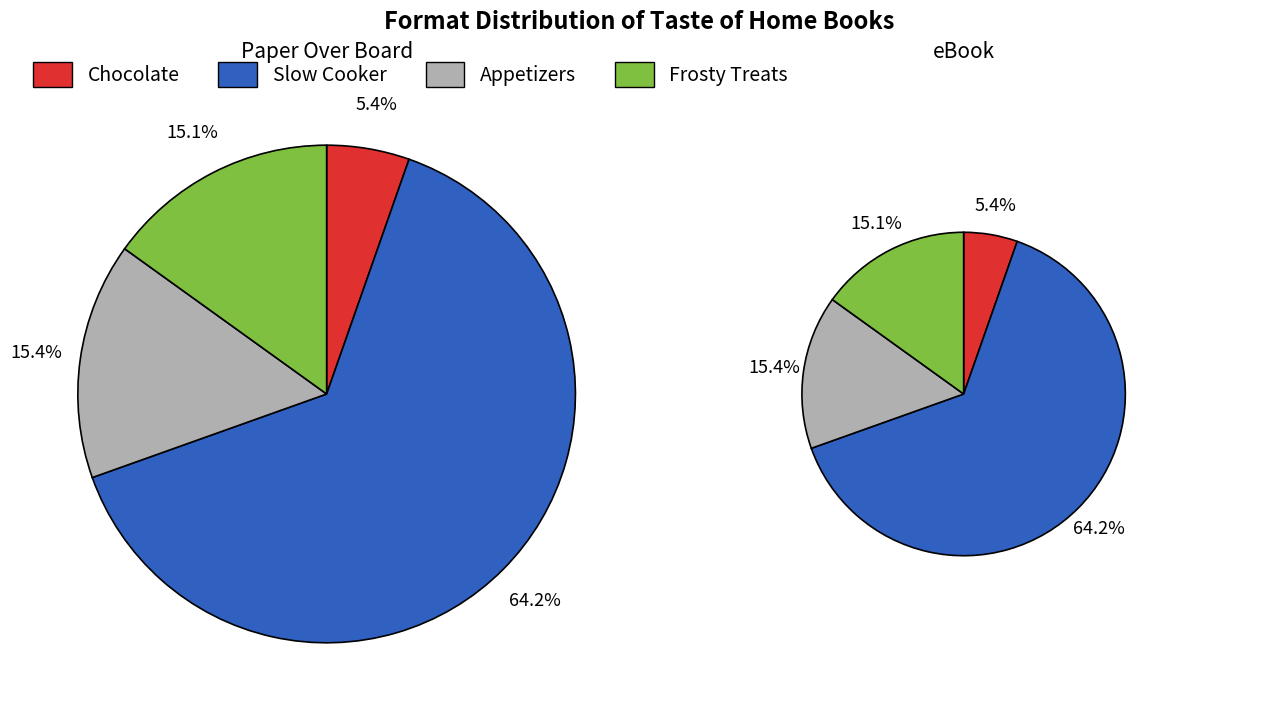

Which series has the largest range (max minus min)?

Paper Over Board